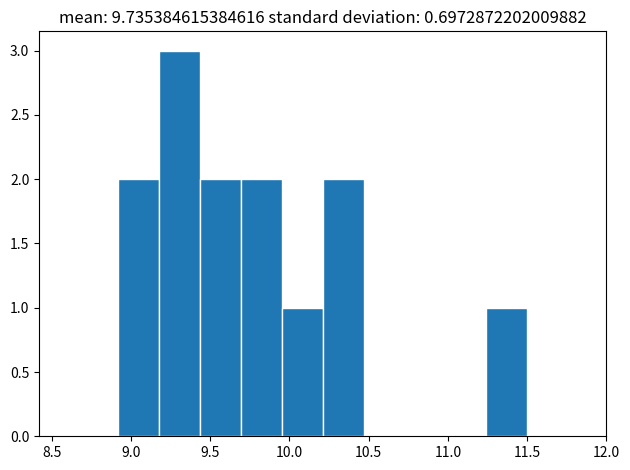

Over which range of the x-axis is the bar tallest?

9.20 to 9.45